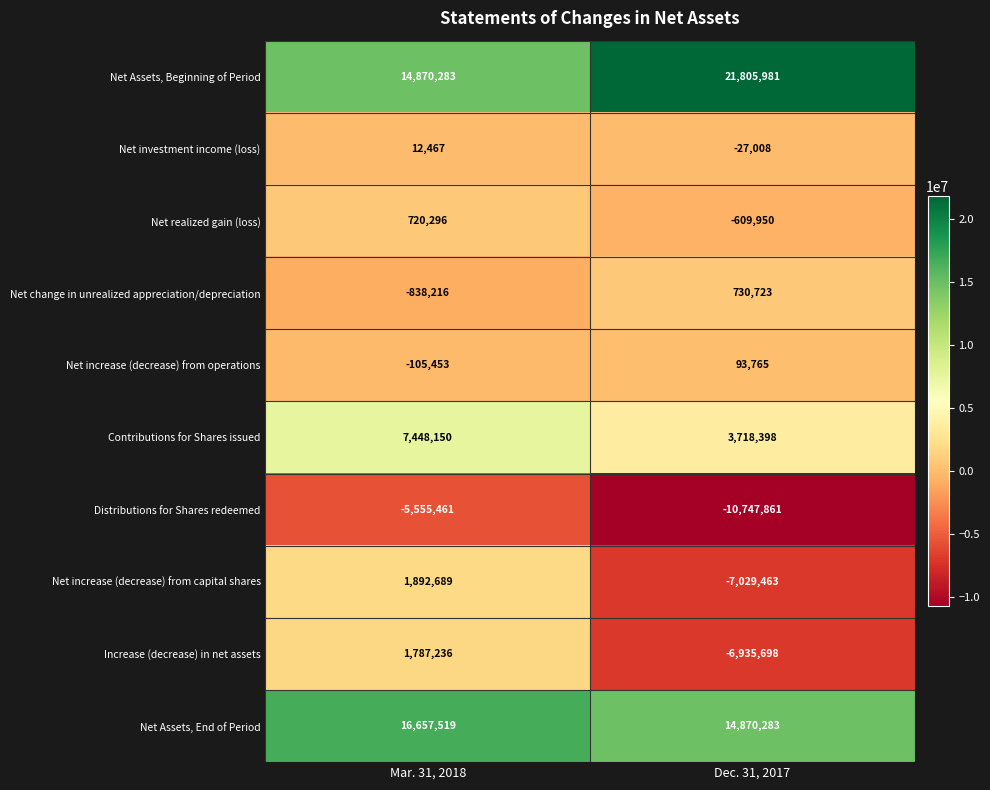

The value of Net Assets, End of Period at Dec. 31, 2017 is 14870283. True or false?

True